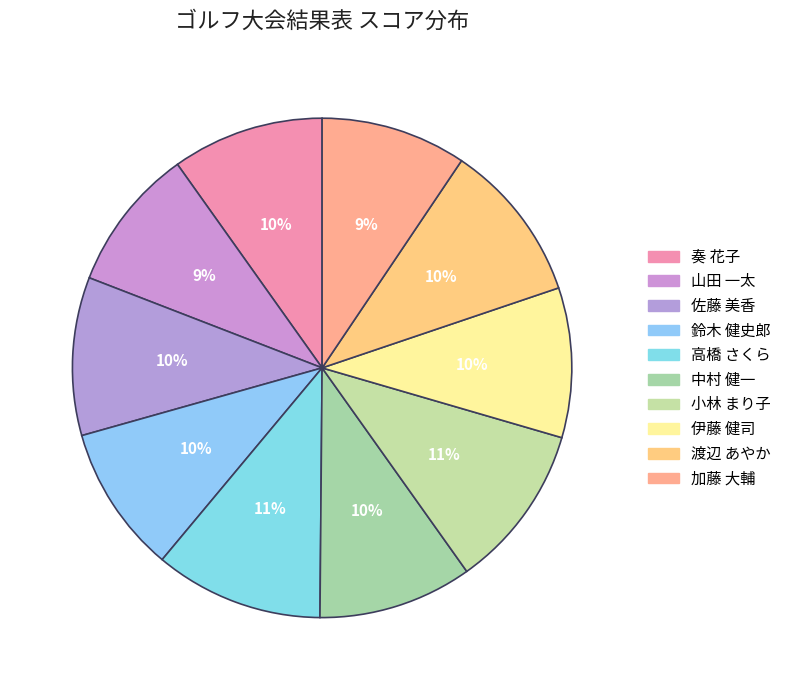

Is 高橋 さくら the majority of the pie?

No